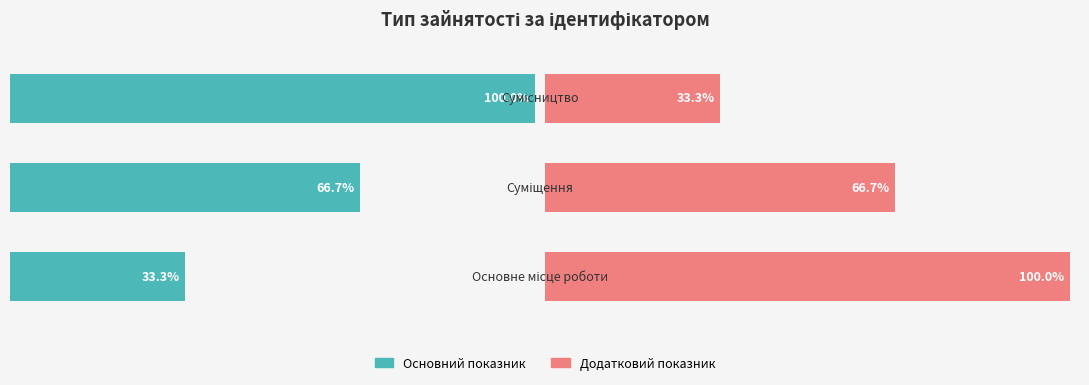

What is the approximate value of Основний показник at 1?

66.7